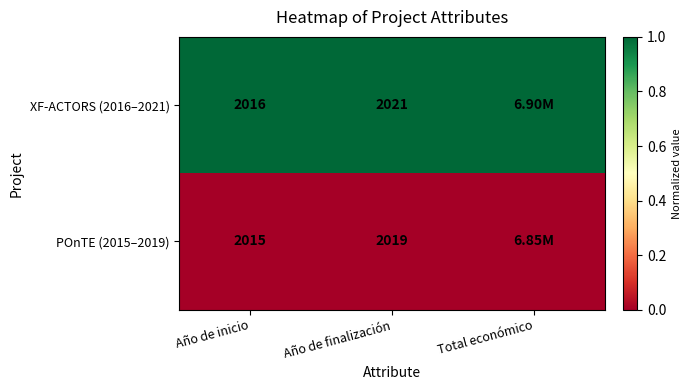

Is it true that XF-ACTORS (2016–2021) equals 0 at Año de finalización?

False